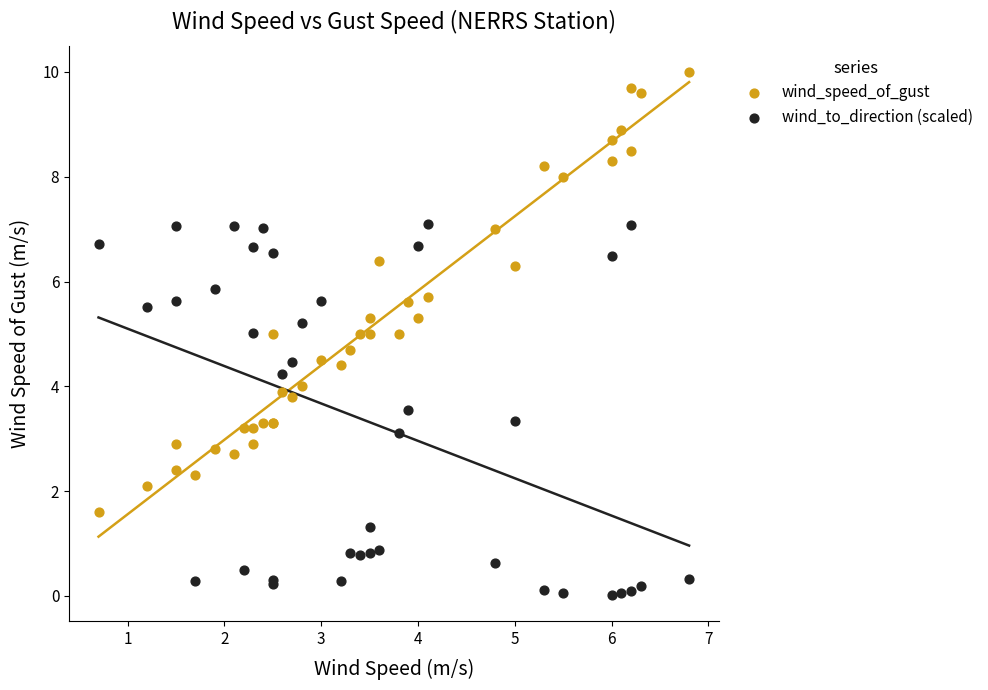

What is the X range (max minus min) for the scatter plot?

6.1